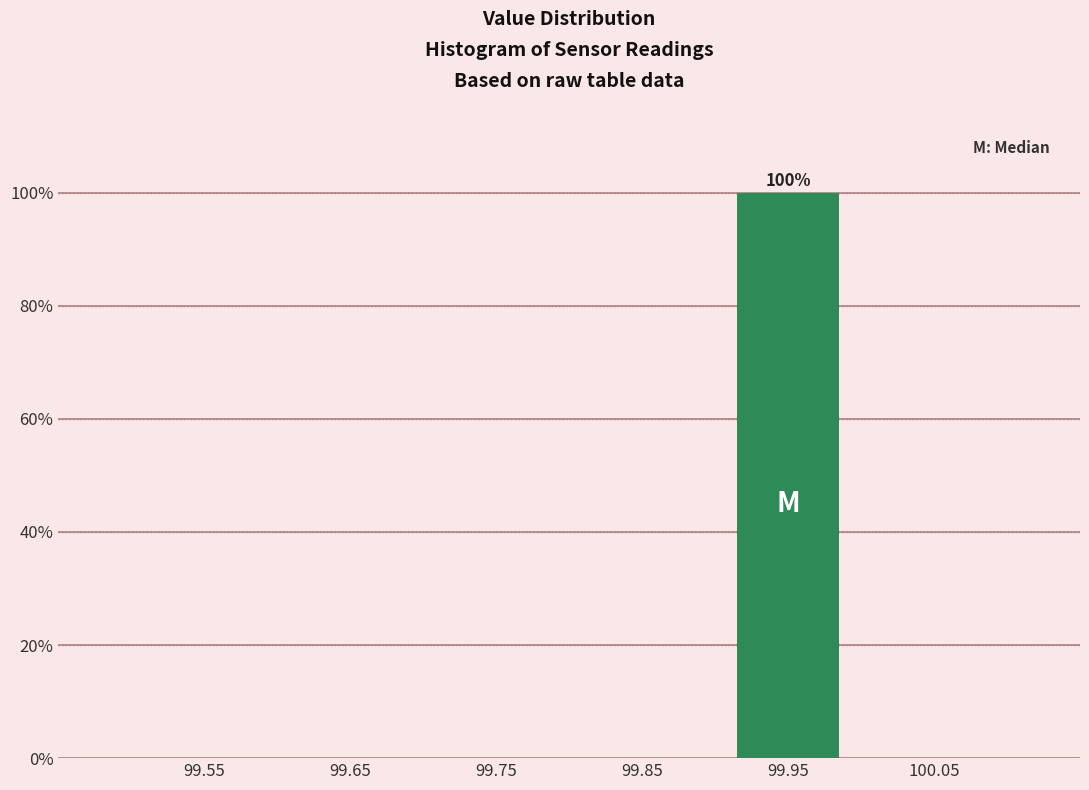

Which range on the x-axis has the tallest bar?

99.9 to 100.0